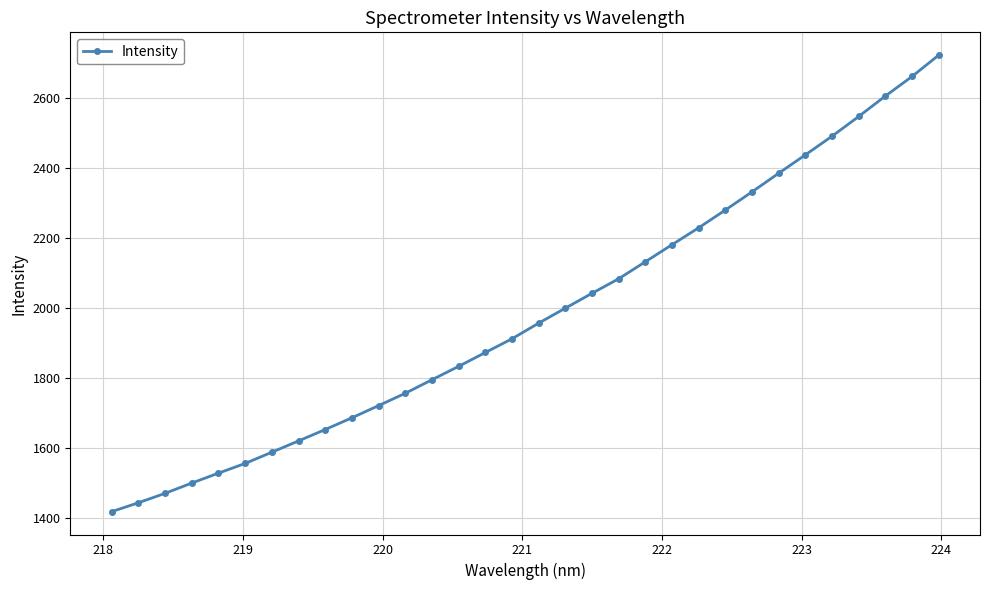

What is the average value?

1982.7